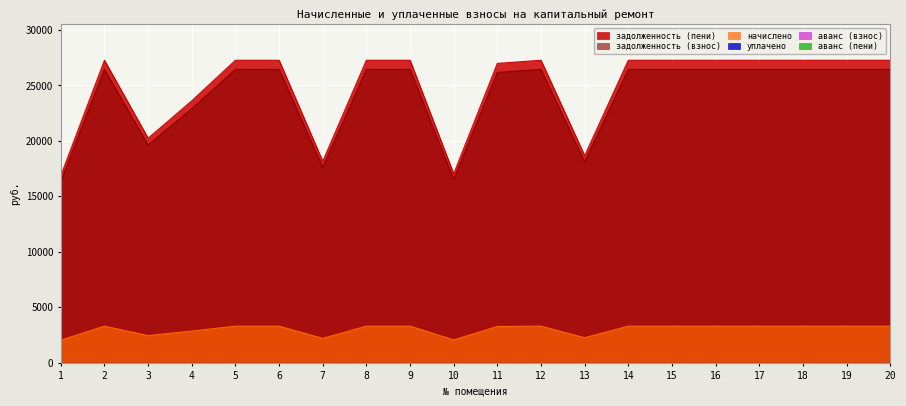

At which category does the chart reach its peak across all series?

2